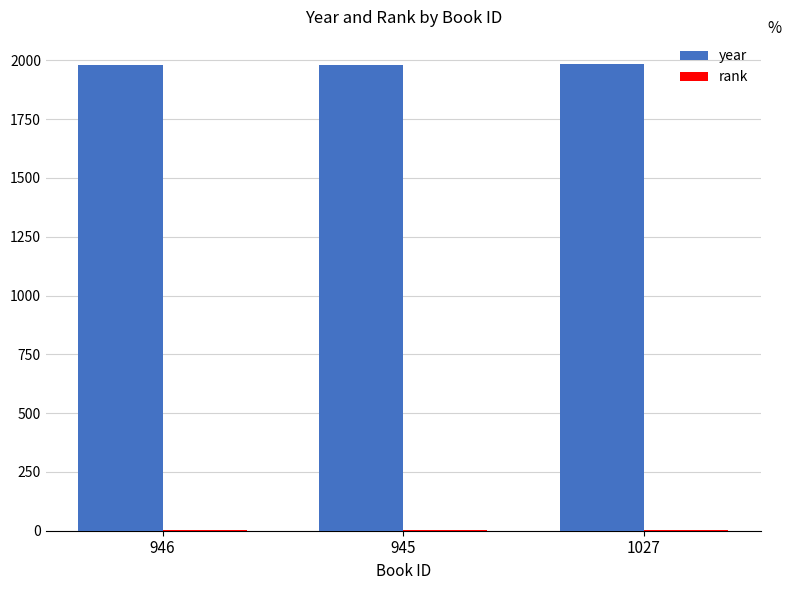

What is the greatest value displayed?

1983